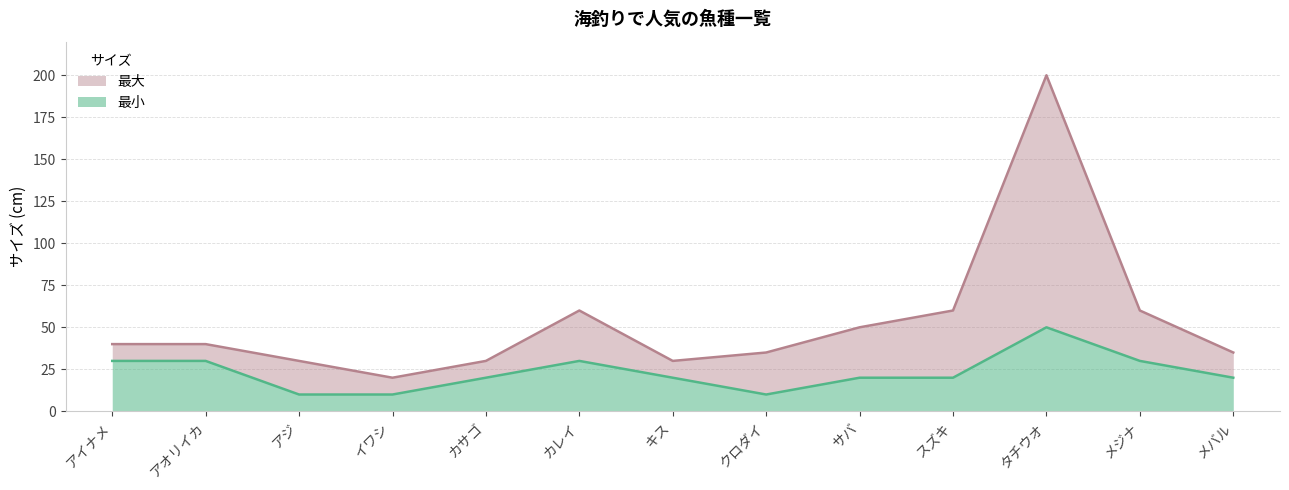

True or false: 最小 and 最大 cross at least once.

False